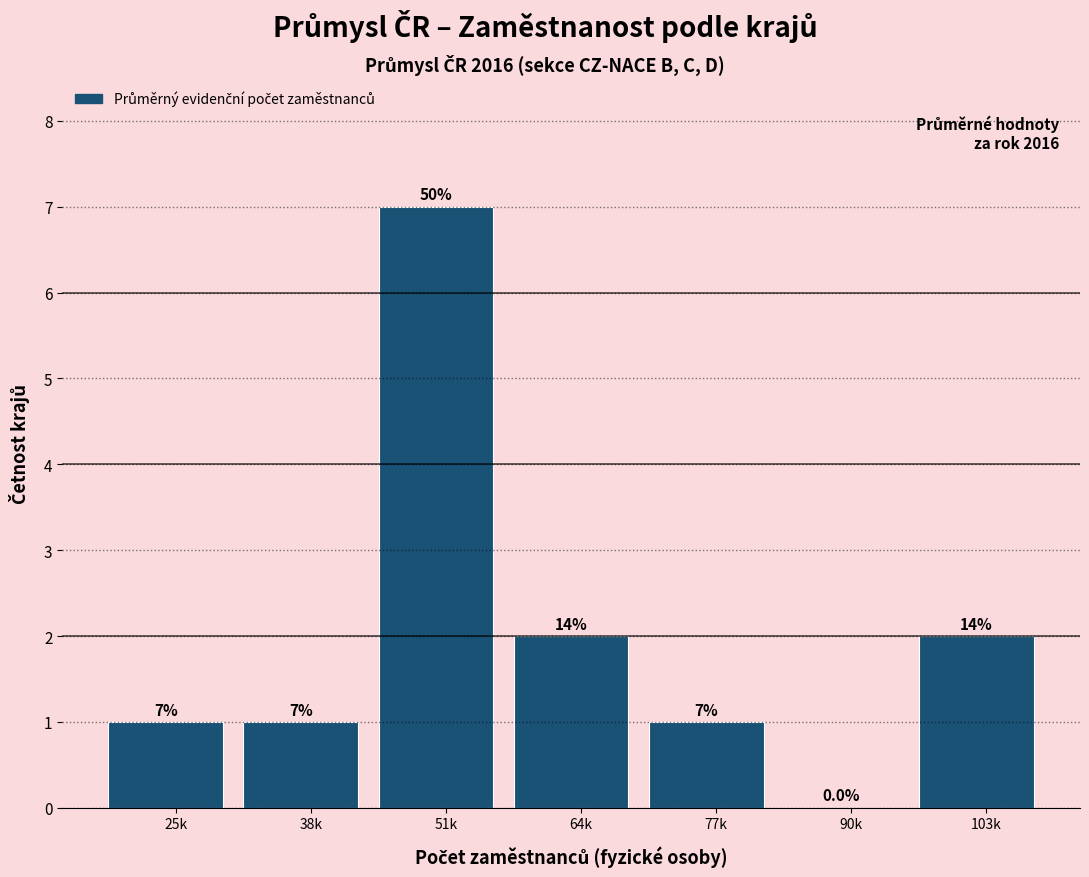

Reading left to right, transcribe all the data shown in this chart.

25k=1	38k=1	51k=7	64k=2	77k=1	90k=0	103k=2